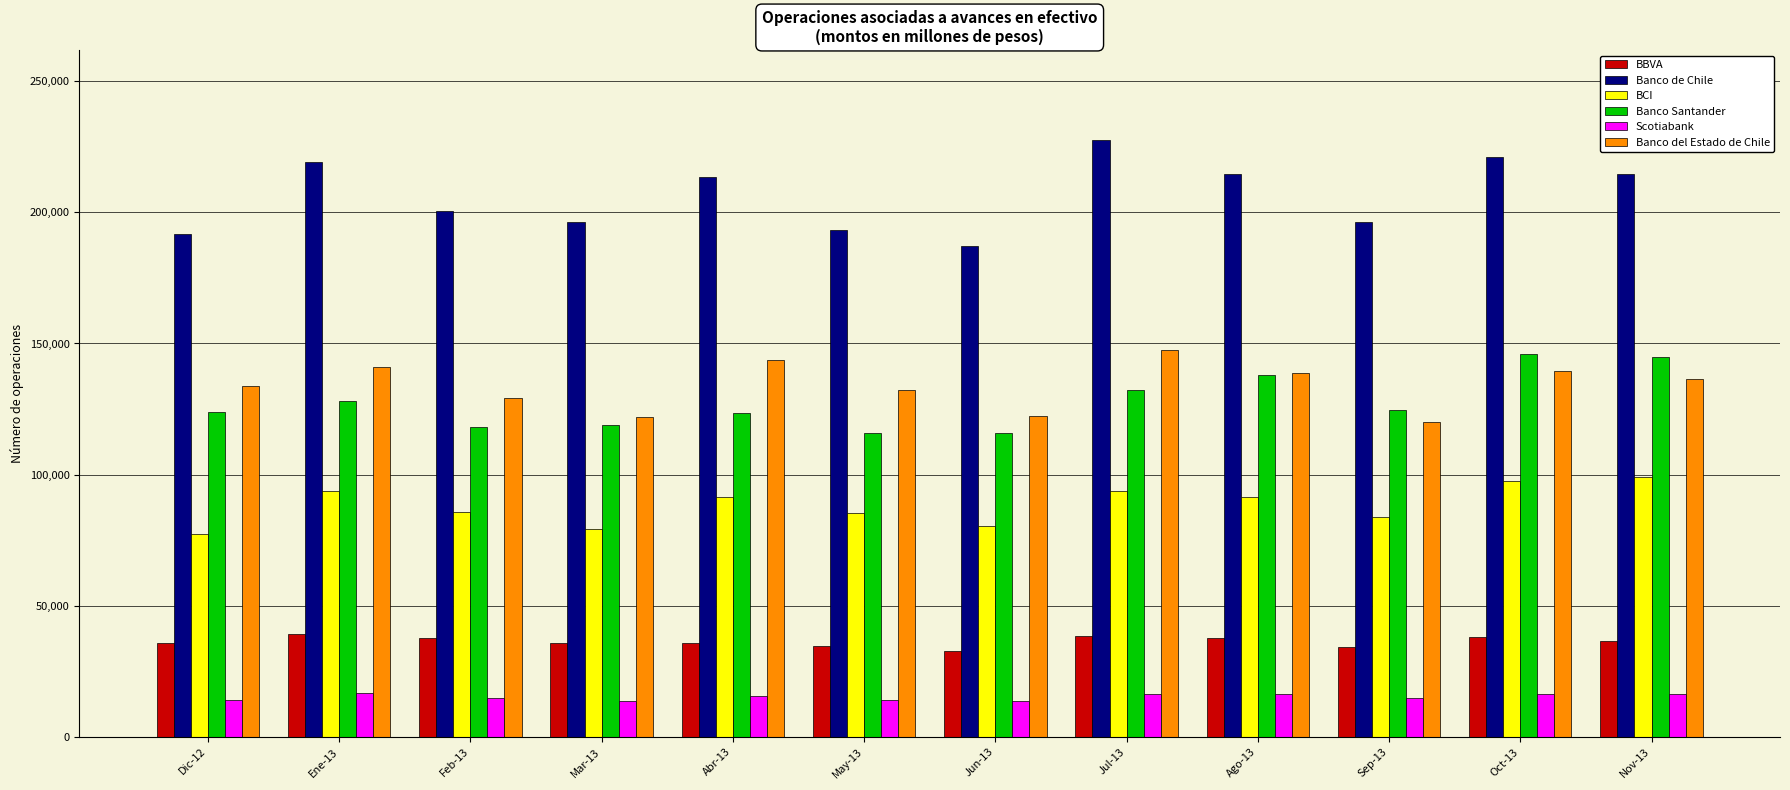

What is the label of the 4th bar from the left?

Mar-13